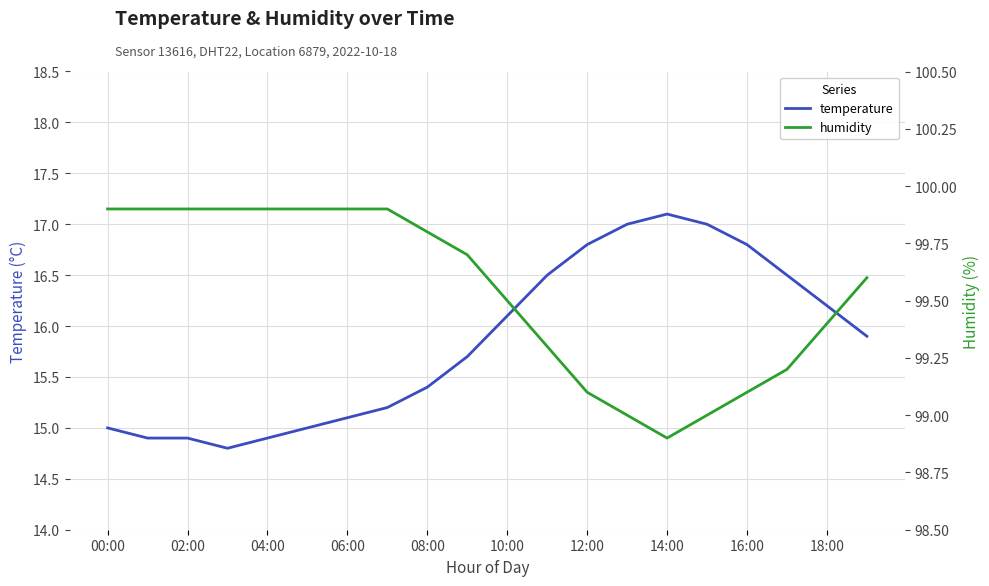

True or false: humidity and temperature cross at least once.

False